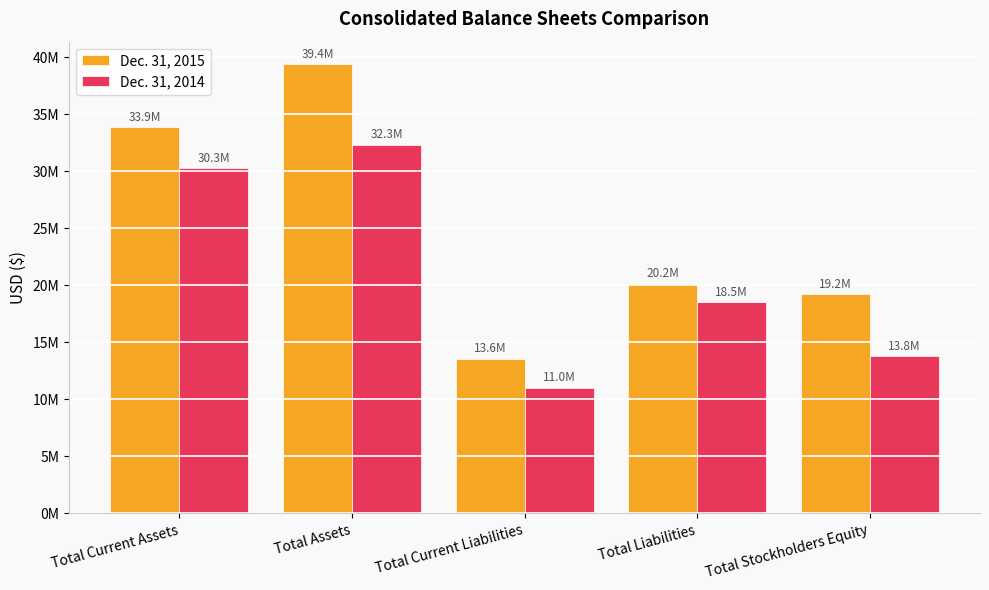

Which series has the largest total across all categories?

Dec. 31, 2015